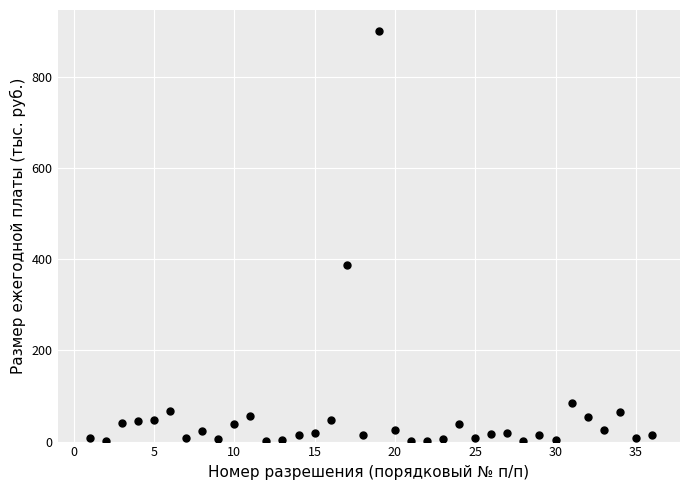

What is the range of Y values (max minus min)?

900.3